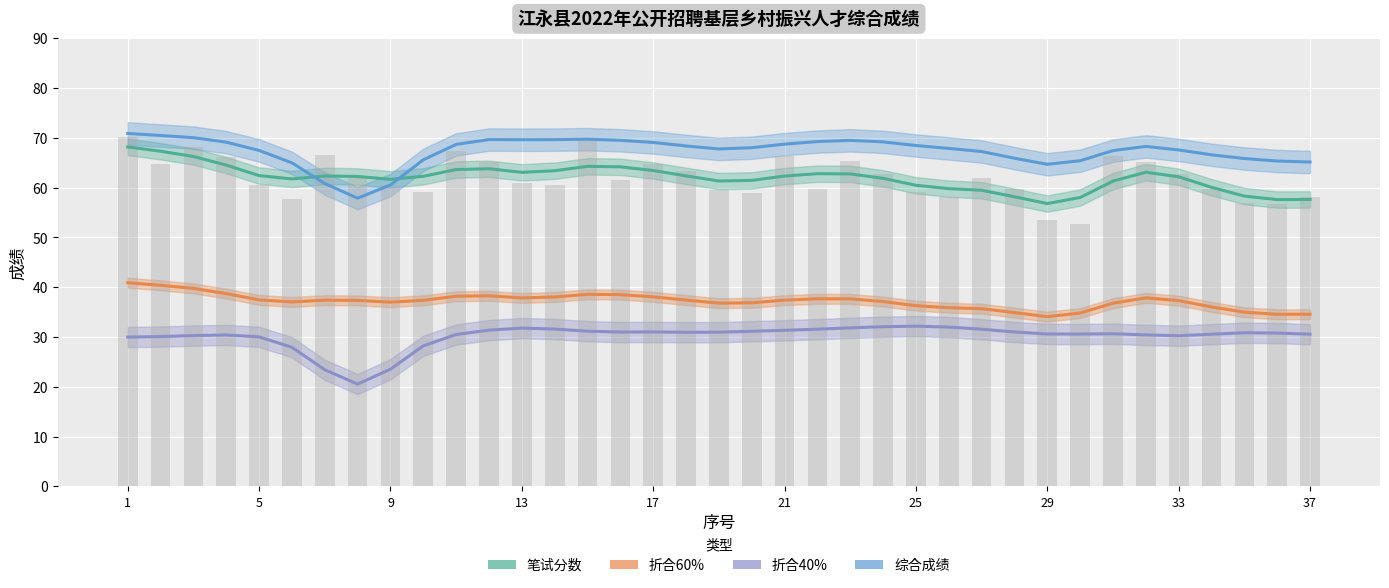

How many data points does each series have?

37